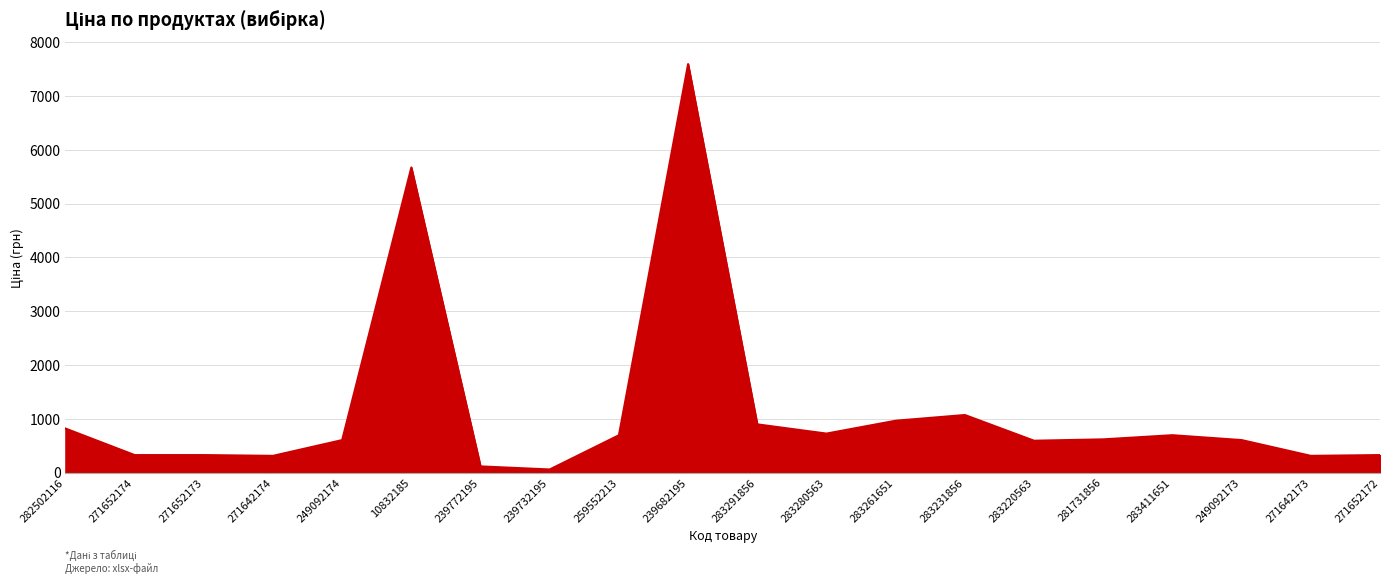

Count the number of data series in this chart.

1